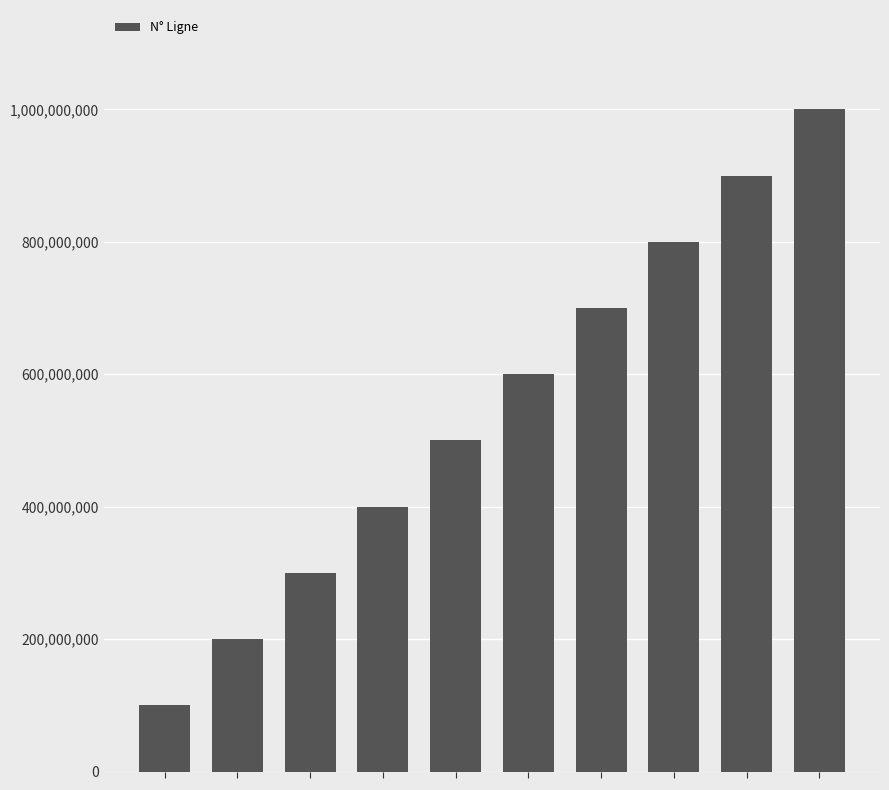

What is the minimum value shown in the chart?

100000000